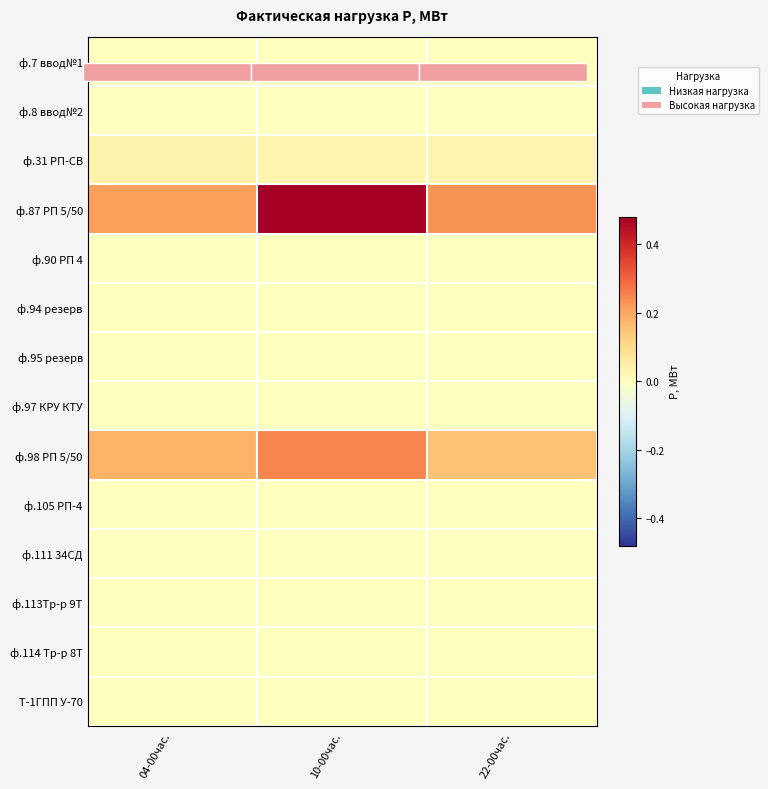

Between 04-00час. and 10-00час., which is larger?

04-00час.